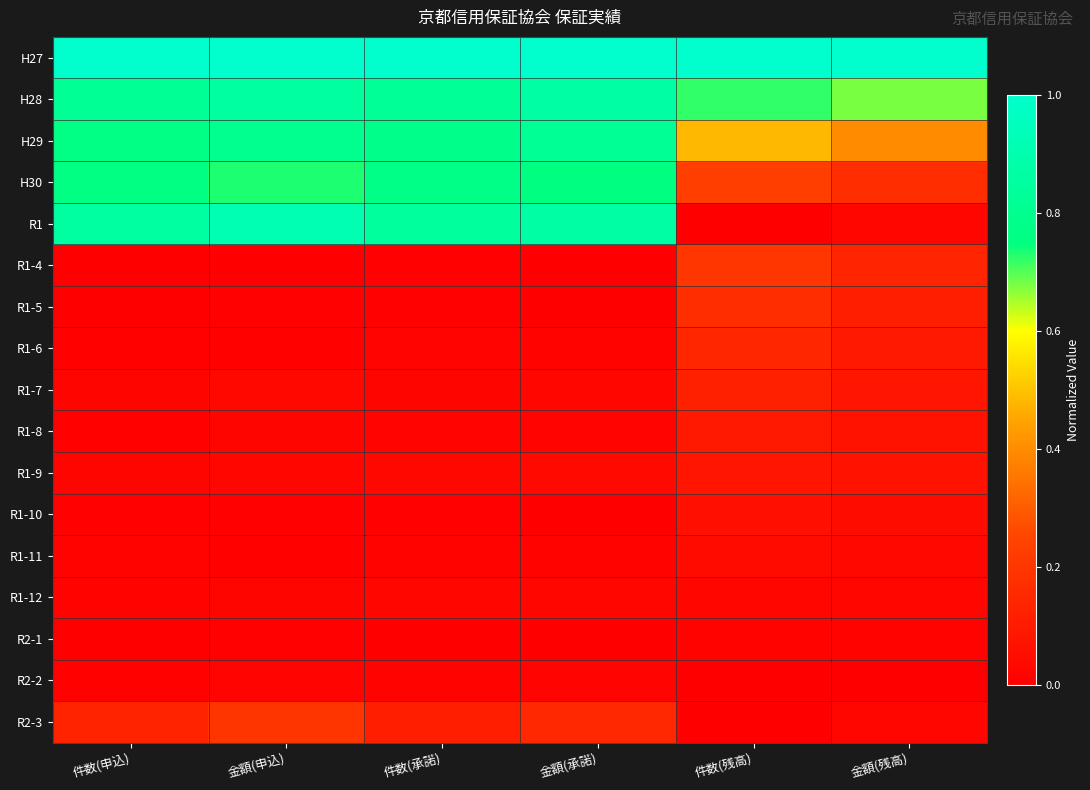

At 件数(残高), list the series in order from largest to smallest.

H27, H28, H29, H30, R1-4, R1-5, R1-6, R1-7, R1-8, R1-9, R1-10, R1-11, R1-12, R2-1, R1, R2-3, R2-2